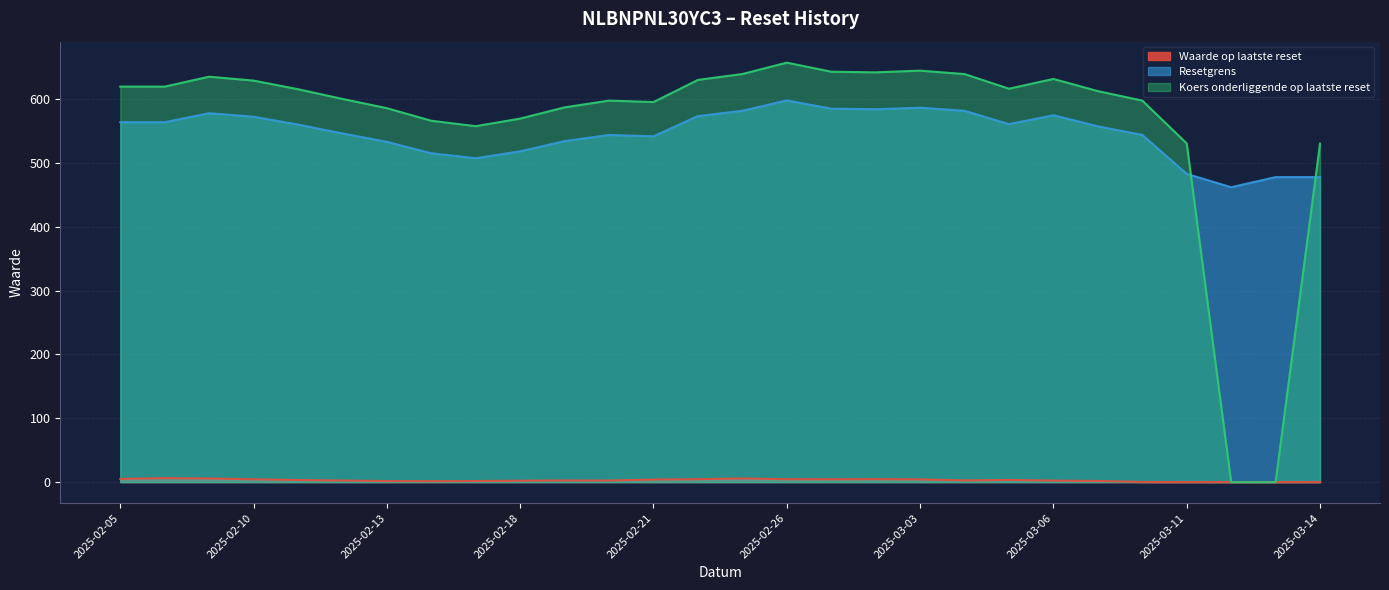

Does the chart have visible grid lines?

Yes